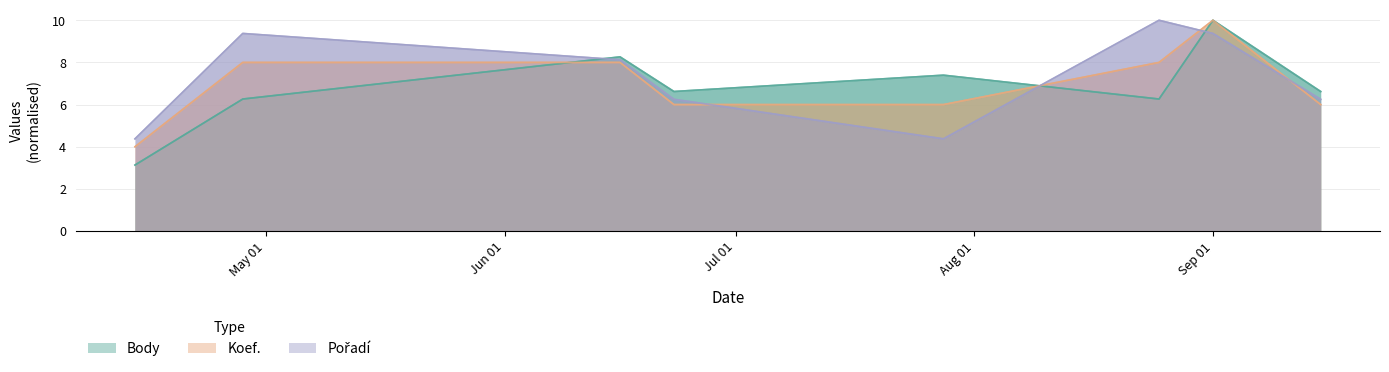

Which series ends up on top after the final intersection of Koef. and Pořadí?

Pořadí